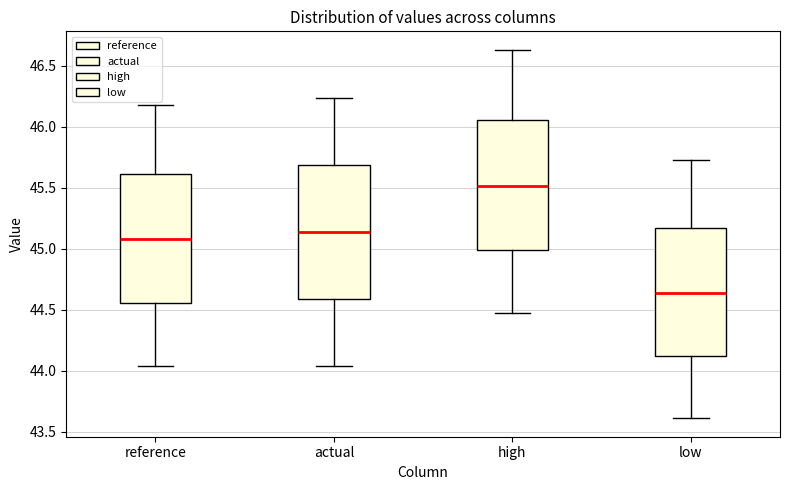

Reading left to right, read every box against the y-axis: the position of its median line, the range the box covers, and the ends of its whiskers. The values are not printed on the chart, so give them approximately, as read against the axis.

reference: median 45.10, box 44.55 to 45.60, whiskers 44.05 to 46.20
actual: median 45.15, box 44.60 to 45.70, whiskers 44.05 to 46.25
high: median 45.50, box 45.00 to 46.05, whiskers 44.45 to 46.65
low: median 44.65, box 44.10 to 45.15, whiskers 43.60 to 45.75